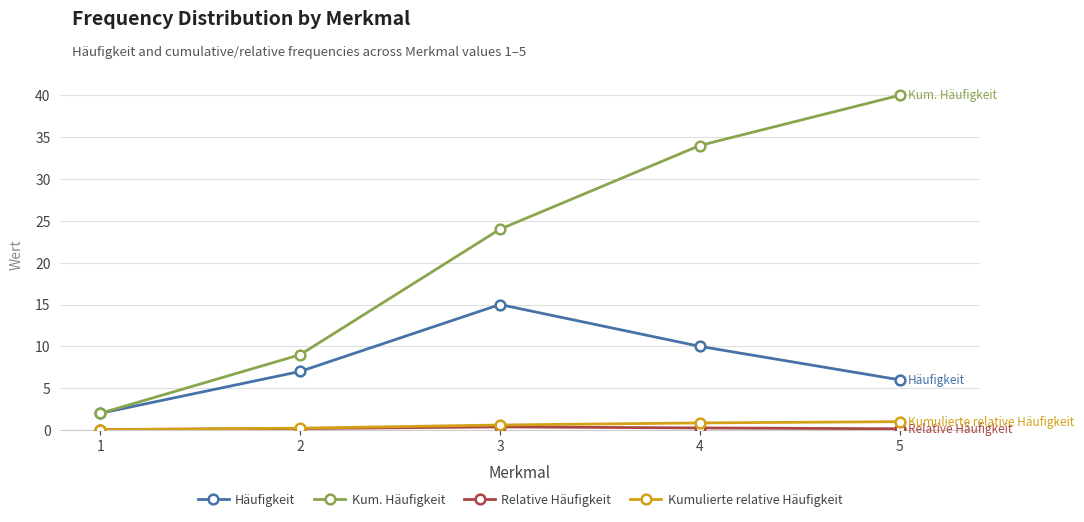

Is the value of Kumulierte relative Häufigkeit at 1 greater than the value of Kum. Häufigkeit at 4?

No